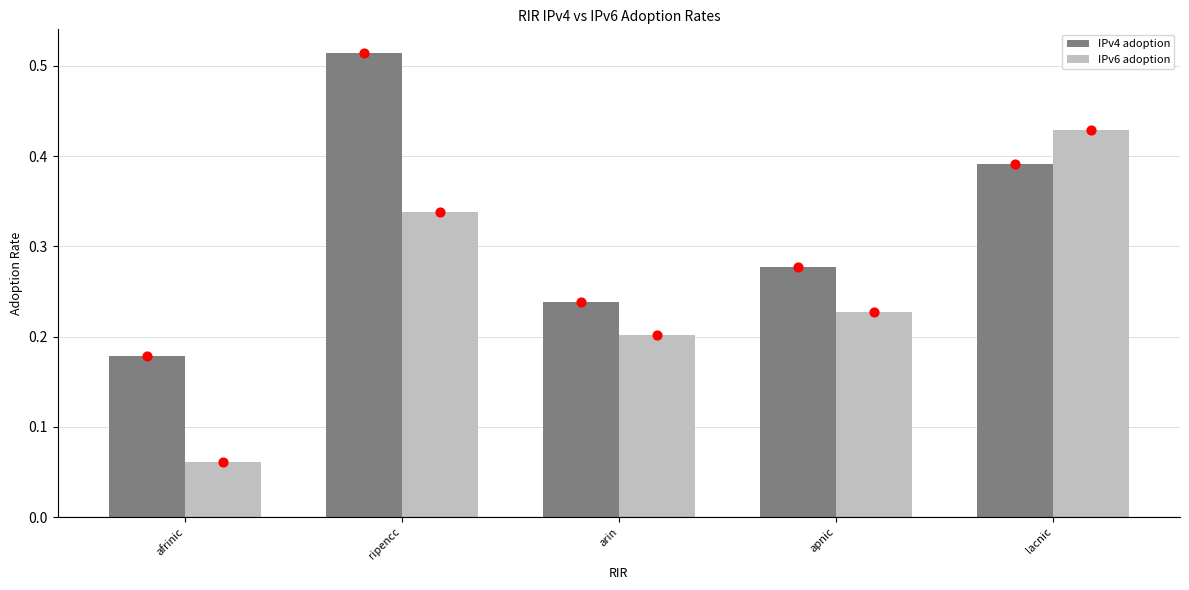

What is the total value across all series at arin?

0.4